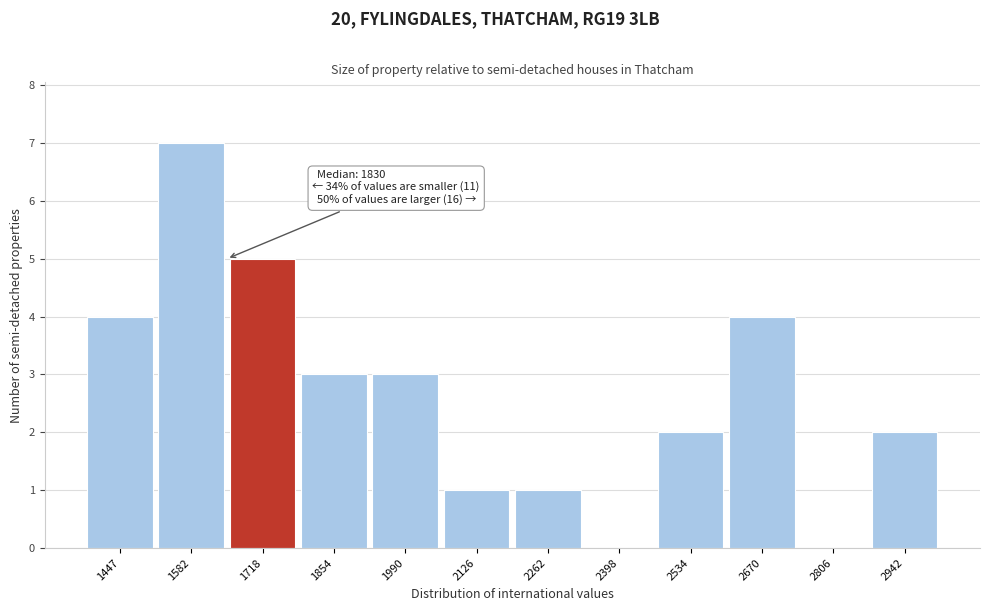

Reading left to right, what are all the values shown in this chart?

1447=4	1582=7	1718=5	1854=3	1990=3	2126=1	2262=1	2398=0	2534=2	2670=4	2806=0	2942=2